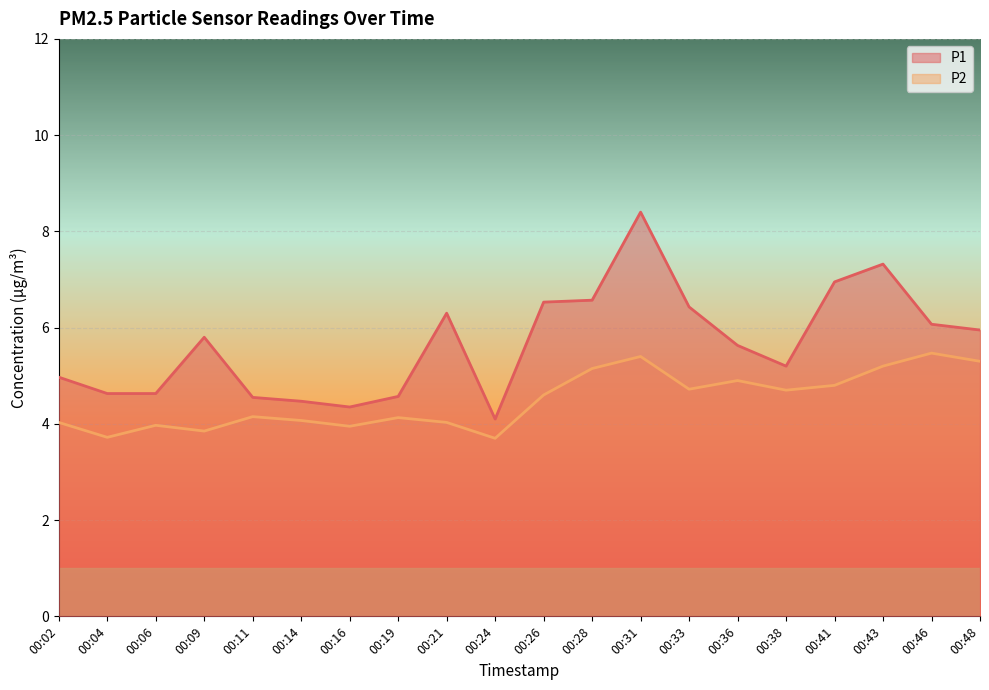

True or false: P1 and P2 cross at least once.

False